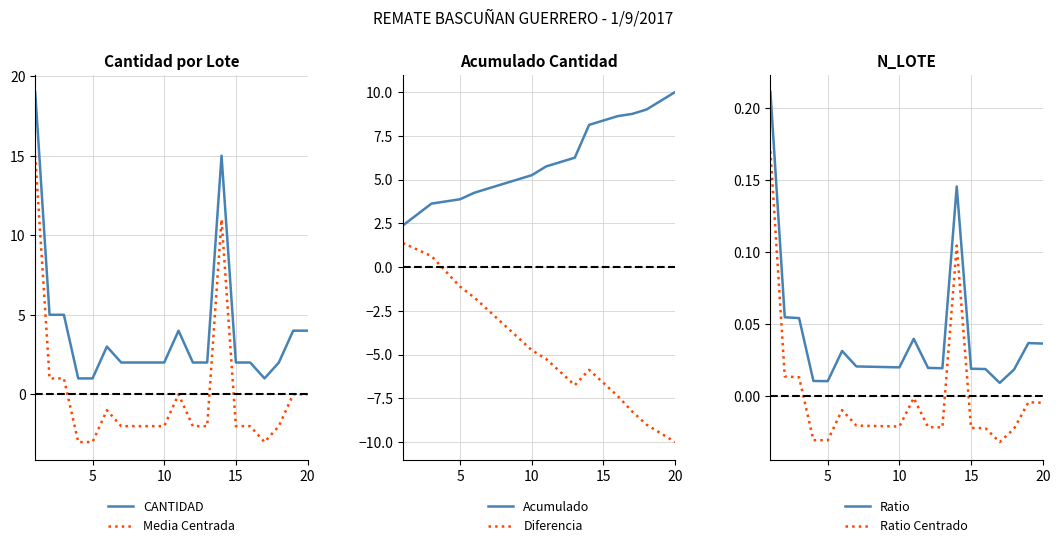

True or false: Media Centrada and CANTIDAD cross at least once.

False